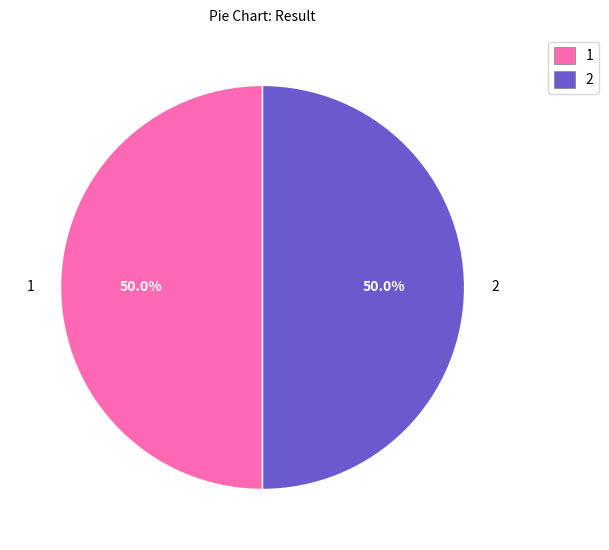

How many segments does this pie chart have?

2